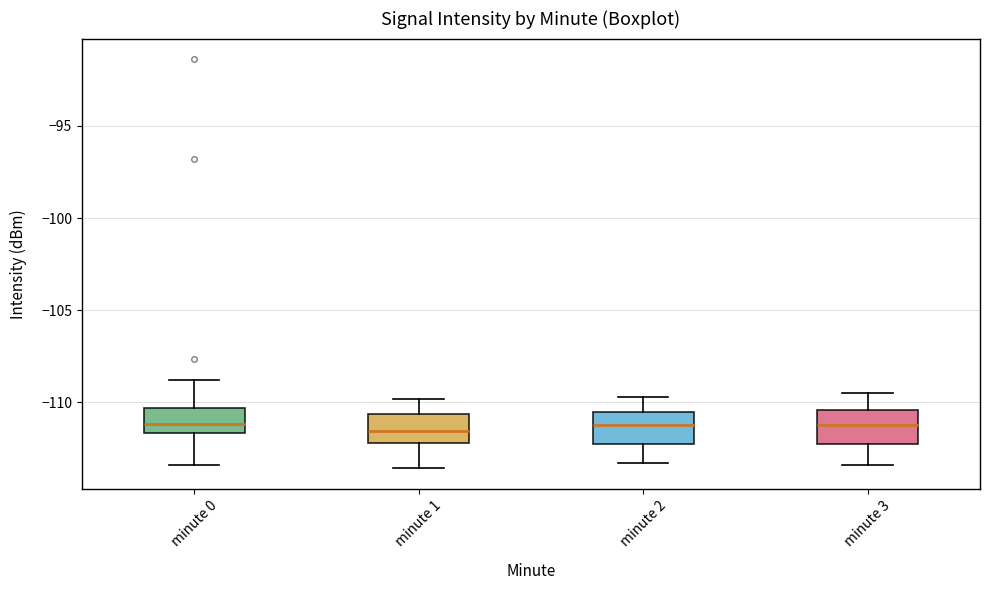

Where is the upper edge of the box for minute 0 on the y-axis? The values are not printed on the chart, so give them approximately, as read against the axis.

-110.5